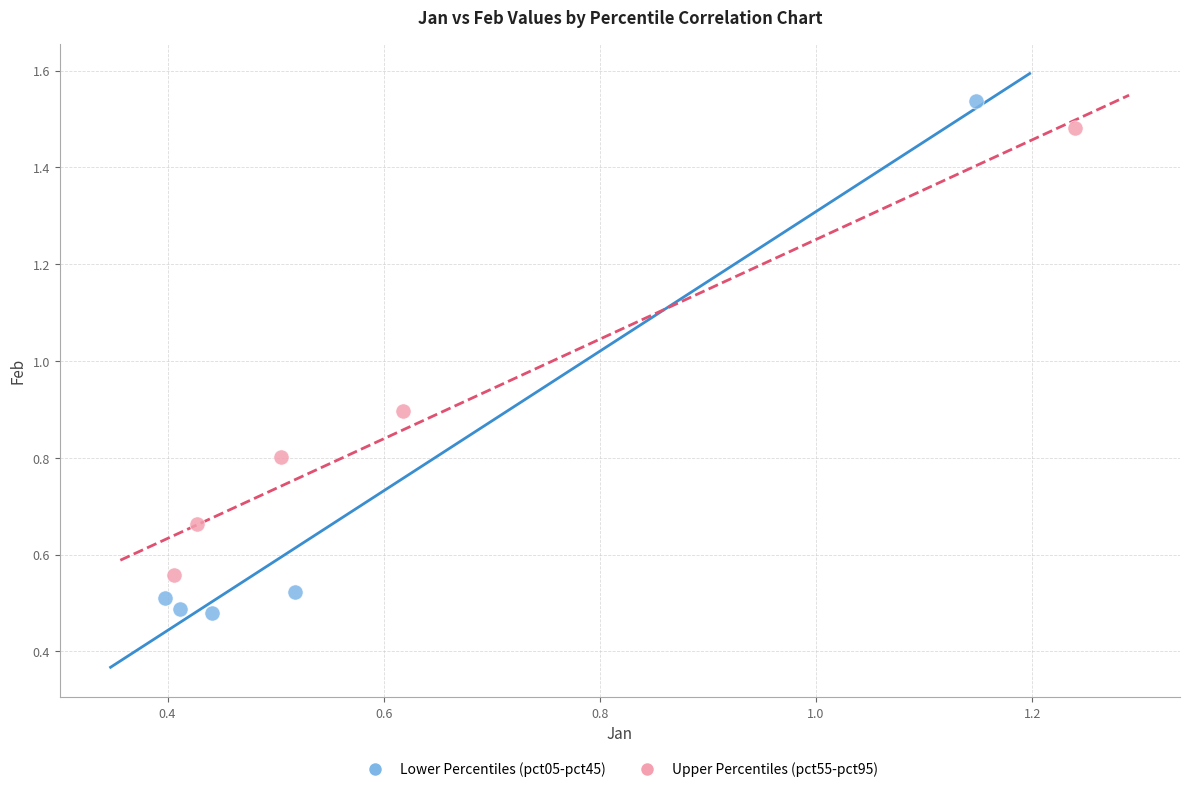

Which series reaches the maximum Y coordinate?

Lower Percentiles (pct05-pct45)